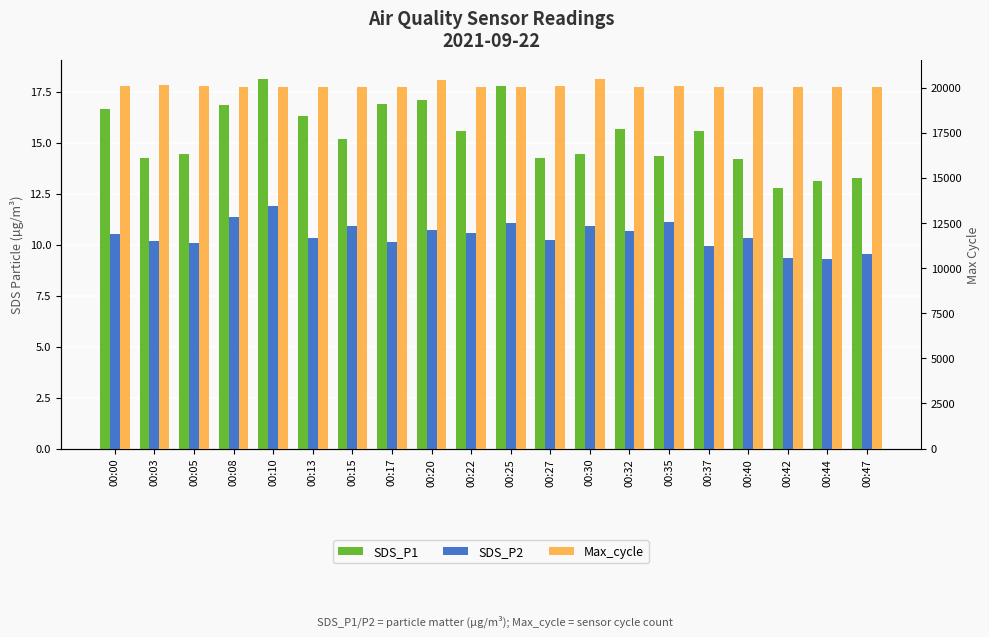

What is the difference between the Max_cycle values at 00:08 and 00:20?

419.0